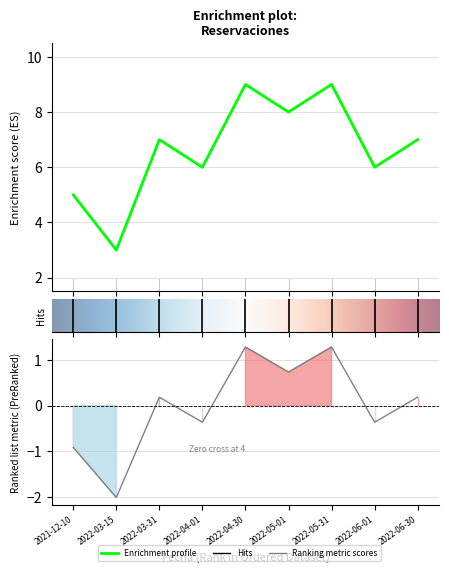

List the labels in order of value, smallest first.

2022-03-15, 2021-12-10, 2022-04-01, 2022-06-01, 2022-03-31, 2022-06-30, 2022-05-01, 2022-04-30, 2022-05-31